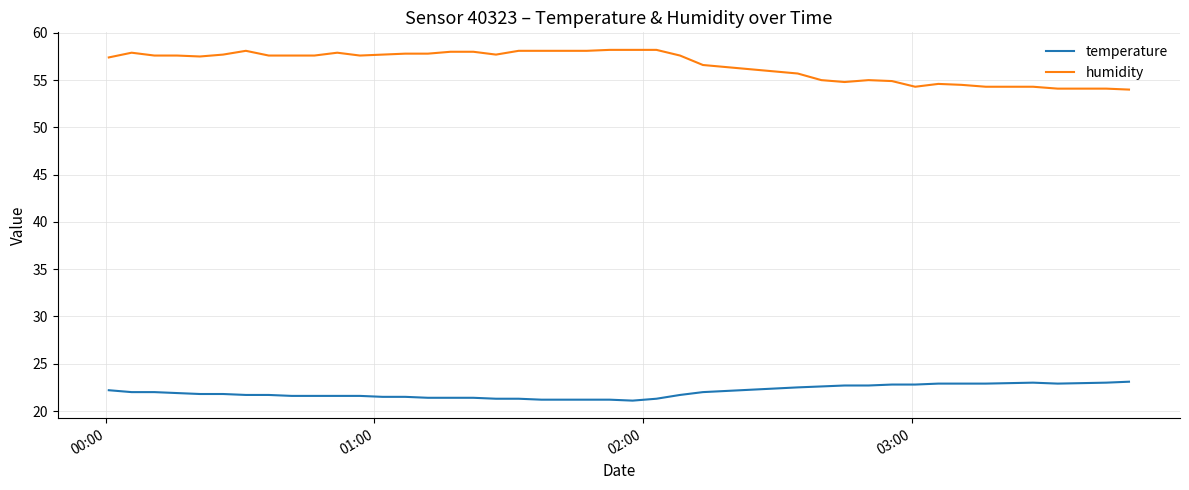

What is the maximum value for humidity?

58.2